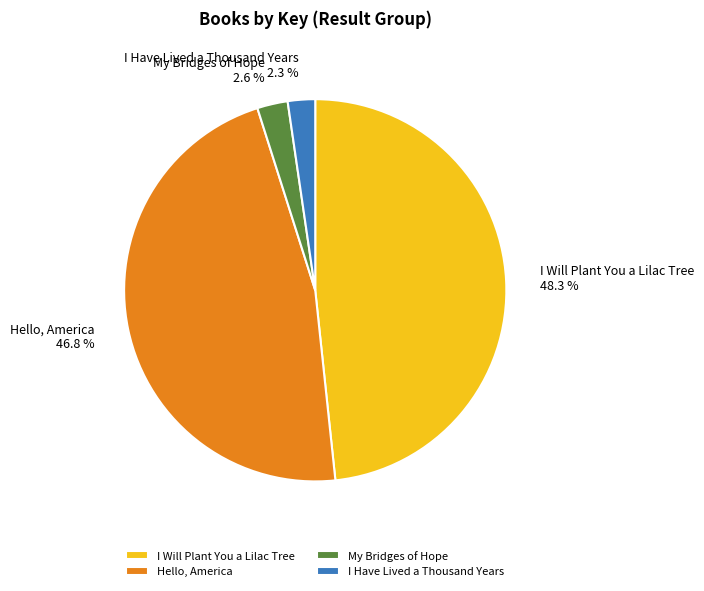

Does Hello, America represent more than half of the total?

No